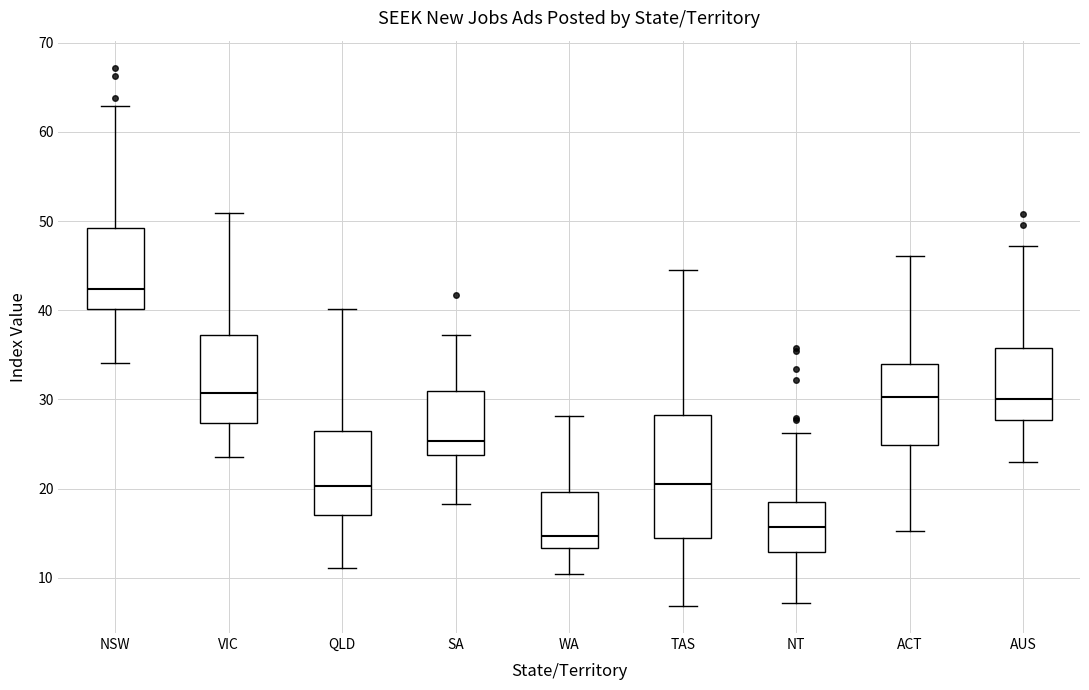

Reading left to right, read every box against the y-axis: the position of its median line, the range the box covers, and the ends of its whiskers. The values are not printed on the chart, so give them approximately, as read against the axis.

NSW: median 42, box 40 to 49, whiskers 34 to 63
VIC: median 31, box 27 to 37, whiskers 24 to 51
QLD: median 20, box 17 to 26, whiskers 11 to 40
SA: median 25, box 24 to 31, whiskers 18 to 37
WA: median 15, box 13 to 20, whiskers 10 to 28
TAS: median 21, box 14 to 28, whiskers 7 to 44
NT: median 16, box 13 to 18, whiskers 7 to 26
ACT: median 30, box 25 to 34, whiskers 15 to 46
AUS: median 30, box 28 to 36, whiskers 23 to 47